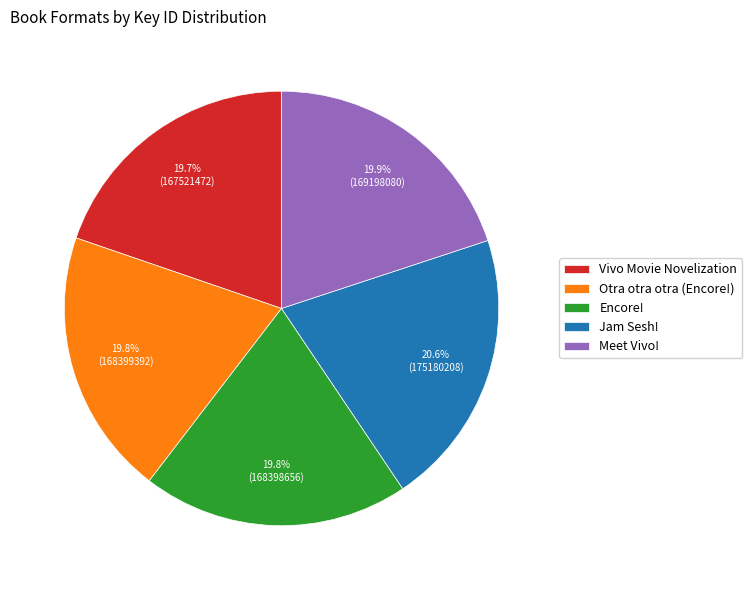

What is the ratio of the value at Meet Vivo! to the value at Jam Sesh!?

1.0